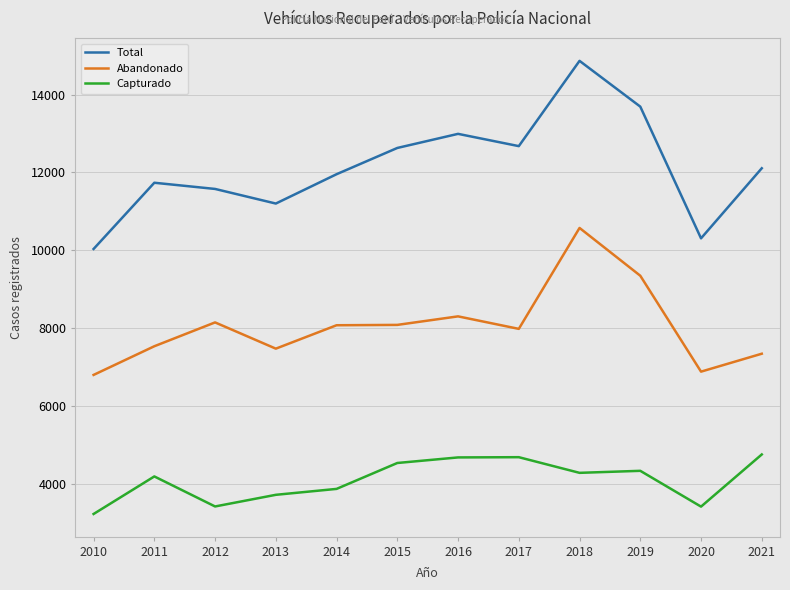

List the series in order of their peak value, lowest first.

Capturado, Abandonado, Total